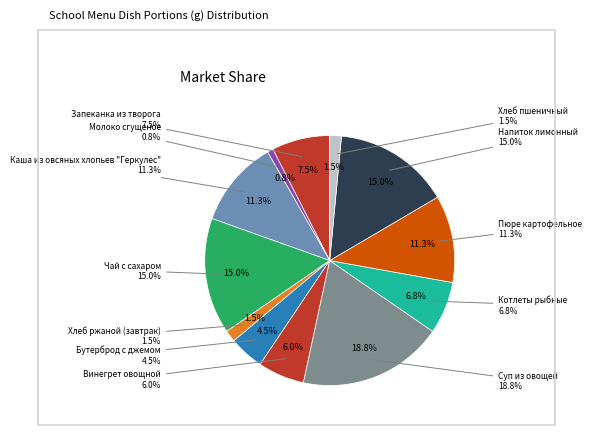

Rank the categories by value from lowest to highest.

Молоко сгущеное, Хлеб ржаной (завтрак), Хлеб пшеничный, Бутерброд с джемом, Винегрет овощной, Котлеты рыбные, Запеканка из творога, Каша из овсяных хлопьев "Геркулес", Пюре картофельное, Чай с сахаром, Напиток лимонный, Суп из овощей